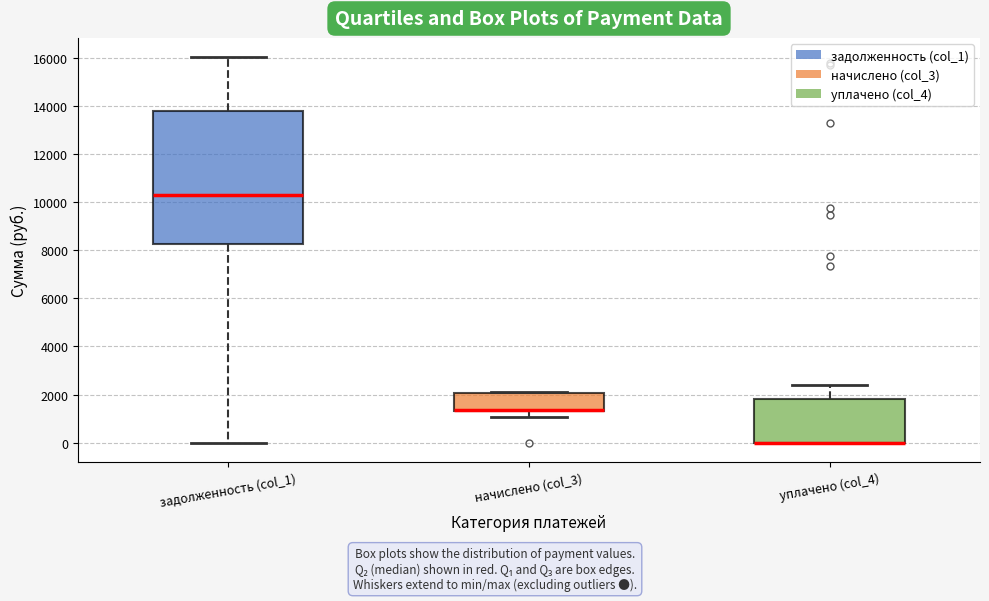

Reading left to right, transcribe this box plot: for each box, give where its median line is, the range the box spans, and where its two whiskers end, as read against the y-axis. The values are not printed on the chart, so give them approximately, as read against the axis.

задолженность (col_1): median 10200, box 8200 to 13800, whiskers 0 to 16000
начислено (col_3): median 1400 (drawn on the box's lower edge), box 1400 to 2000, whiskers 1000 to 2200
уплачено (col_4): median 0 (drawn on the box's lower edge), box 0 to 1800, whiskers 0 to 2400